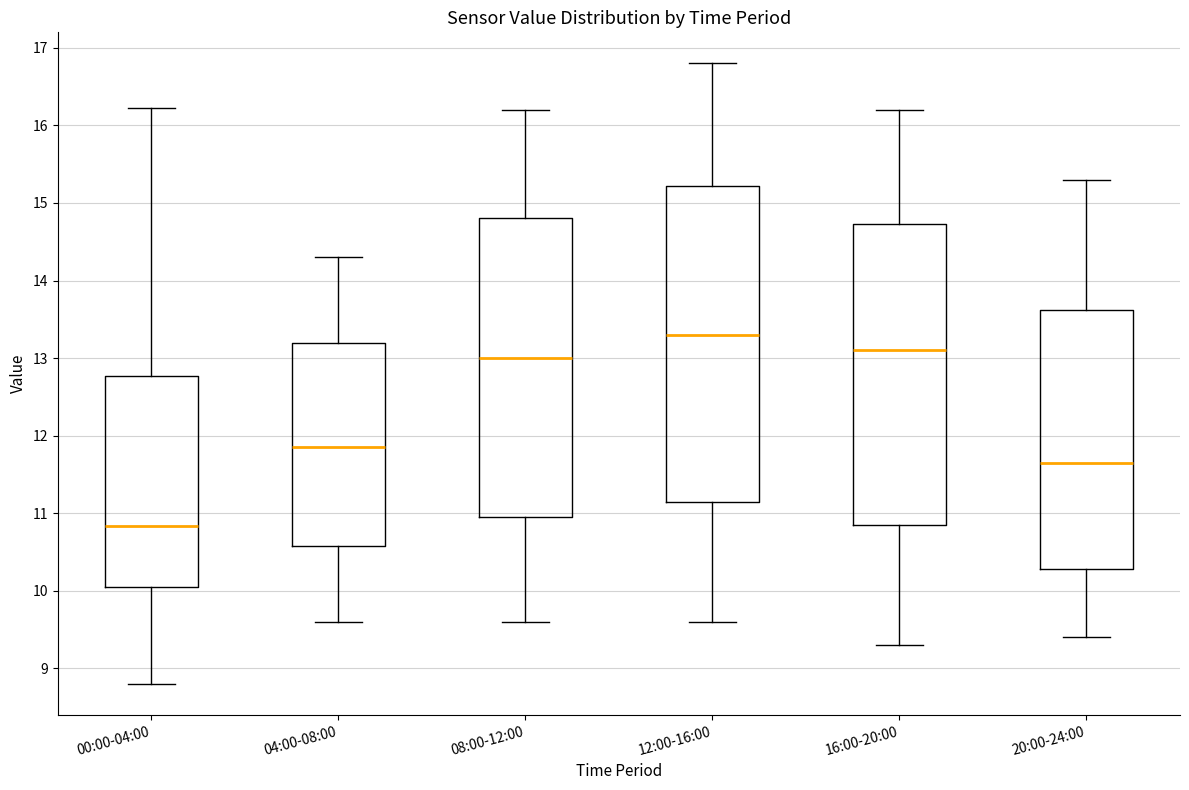

Which box is the tallest, from its lower edge to its upper edge?

12:00-16:00